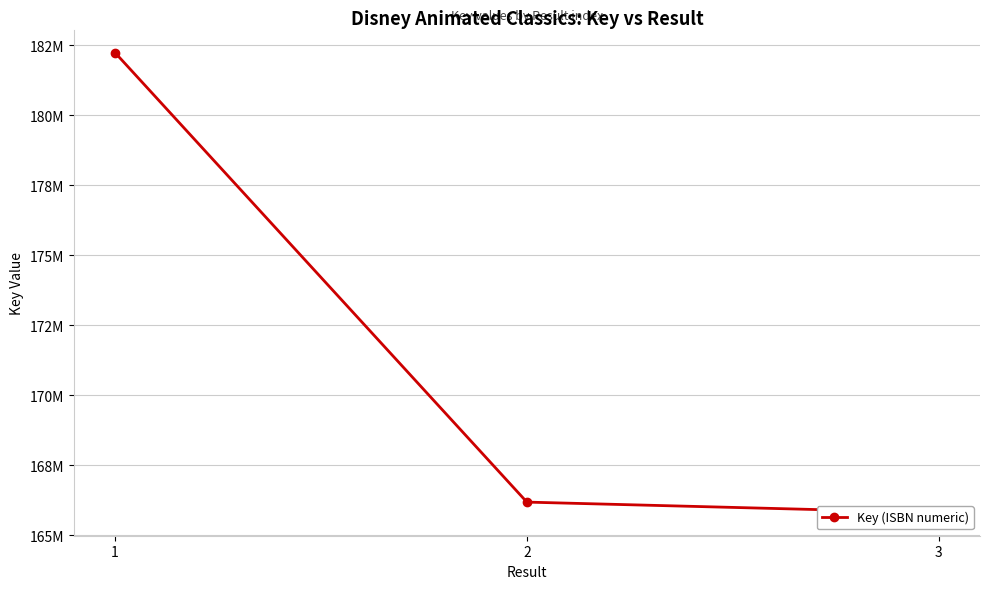

Reading left to right, list all the values displayed in this chart.

182239226	166186786	165807926